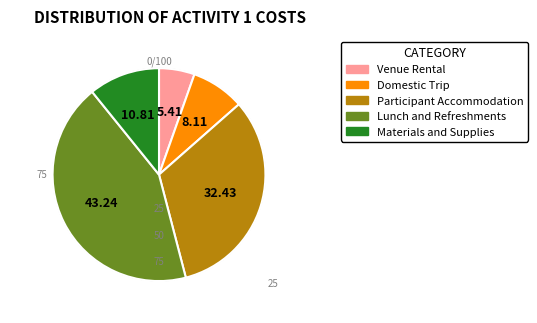

What is the ratio of the value at Domestic Trip to the value at Venue Rental?

1.5